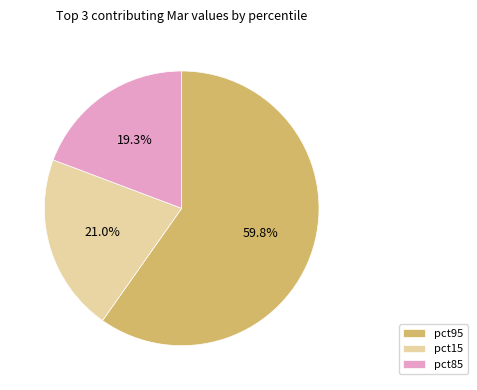

Approximately how many times larger is the value at pct85 compared to pct95?

0.3